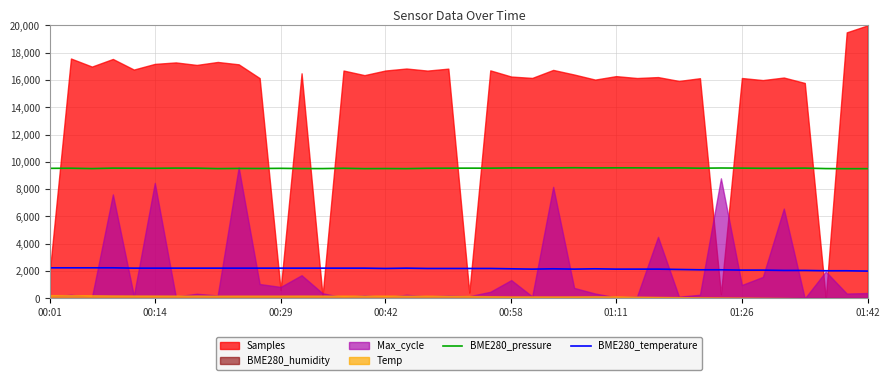

What is the value of the BME280_temperature point at the 2nd from the left?

2240.0